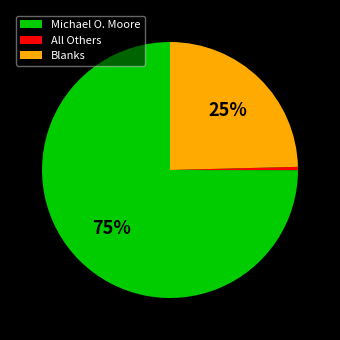

Which slice is the smallest?

All Others